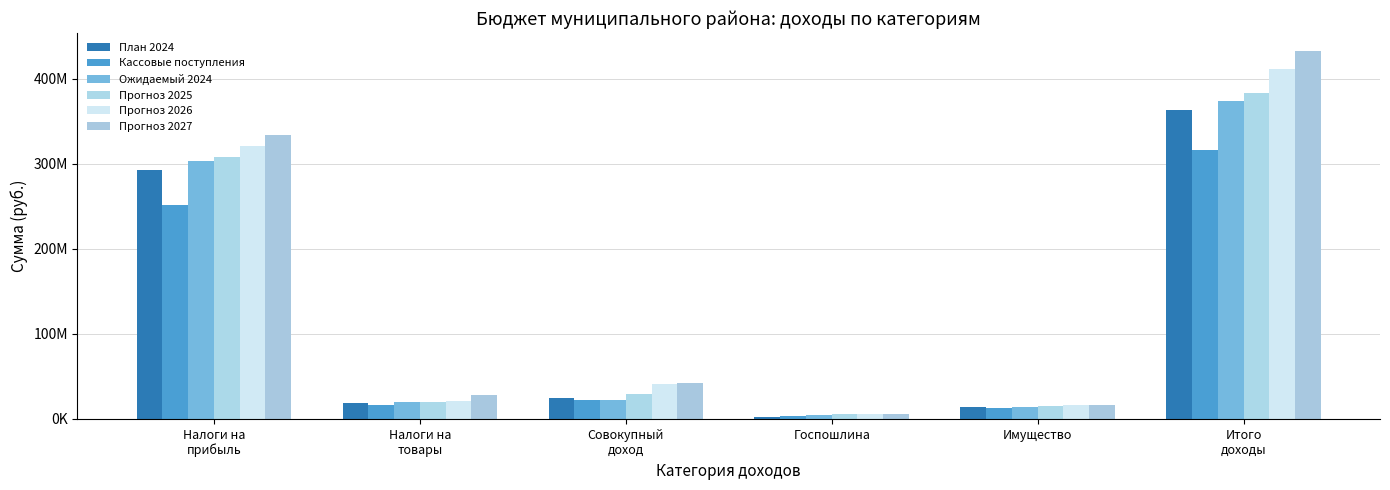

At Госпошлина, list the series in order from largest to smallest.

Прогноз 2027, Прогноз 2026, Прогноз 2025, Ожидаемый 2024, Кассовые поступления, План 2024